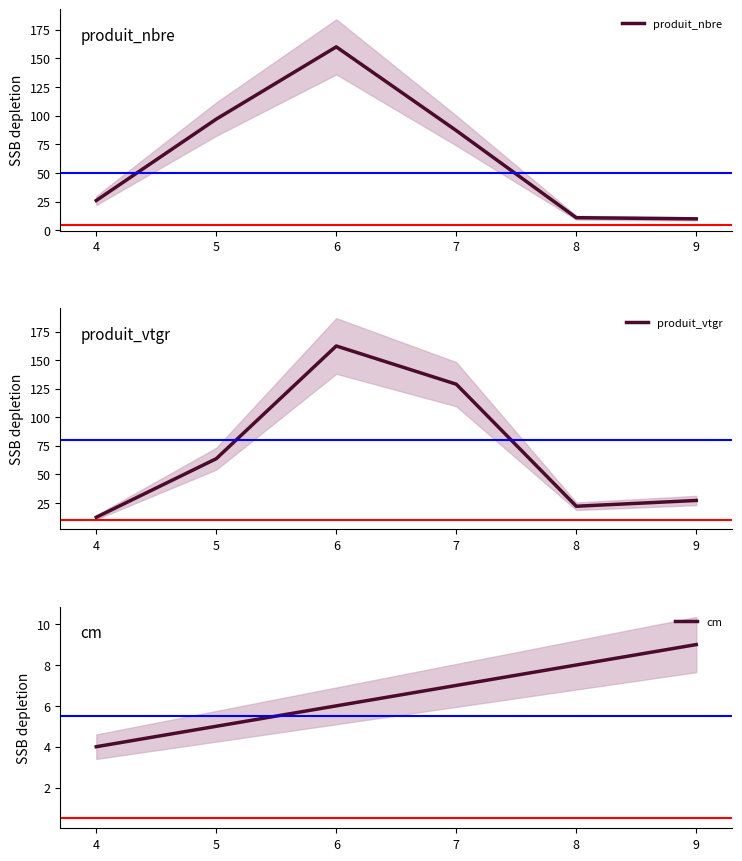

What is the difference between the produit_nbre values at 6 and 4?

134